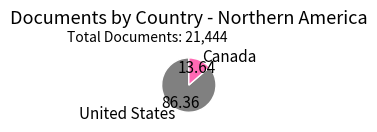

Which category has the smallest portion of the pie?

Canada